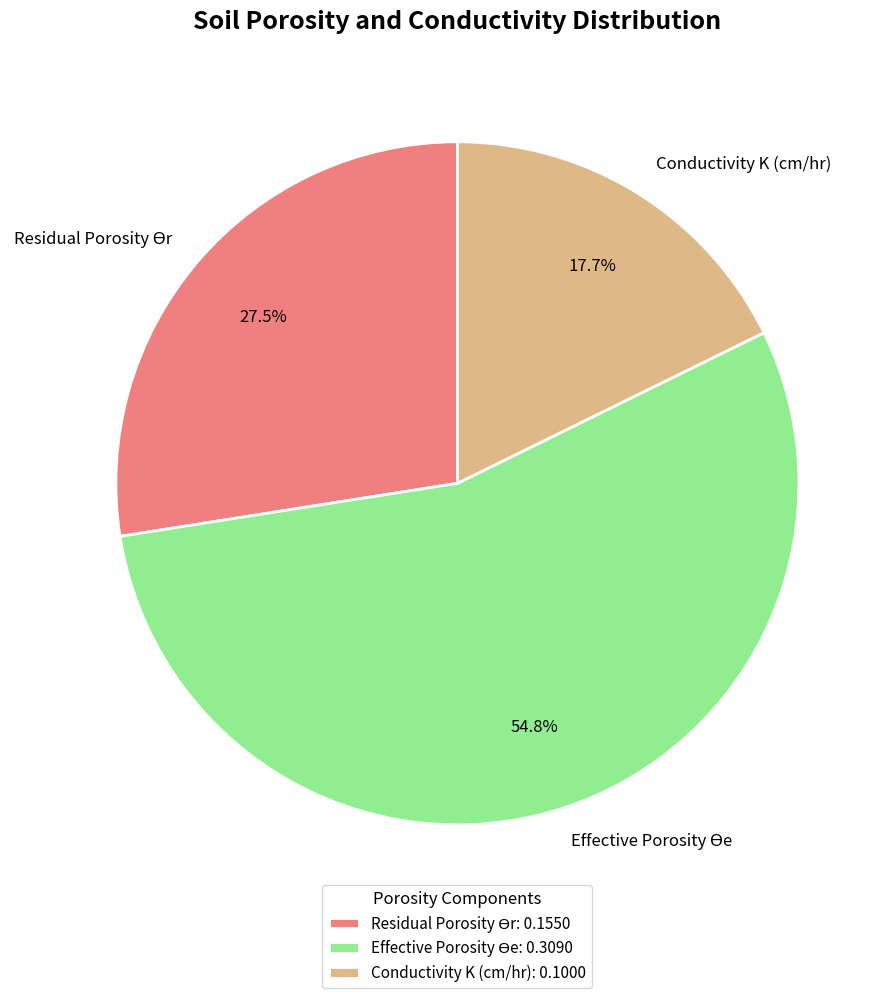

Does any single category account for the majority?

Yes